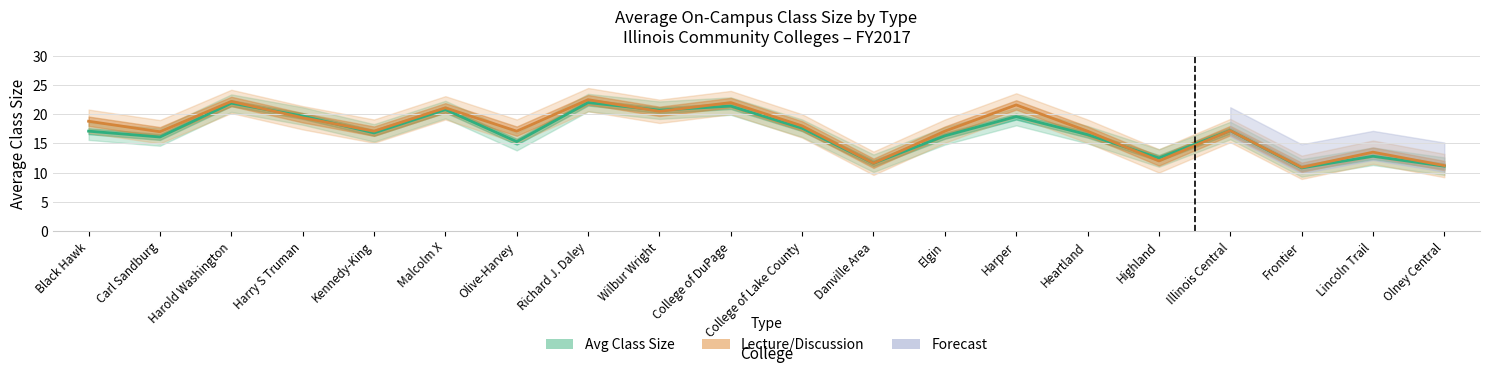

At Olive-Harvey, list the series in order from smallest to largest.

Avg Class Size, Lecture/Discussion